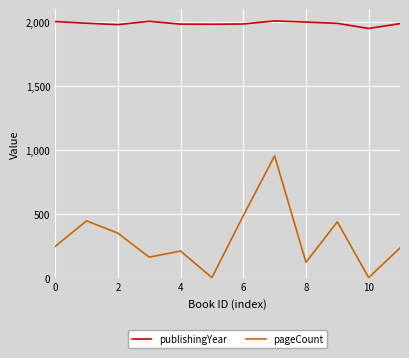

What are all the series names shown in the legend?

publishingYear, pageCount